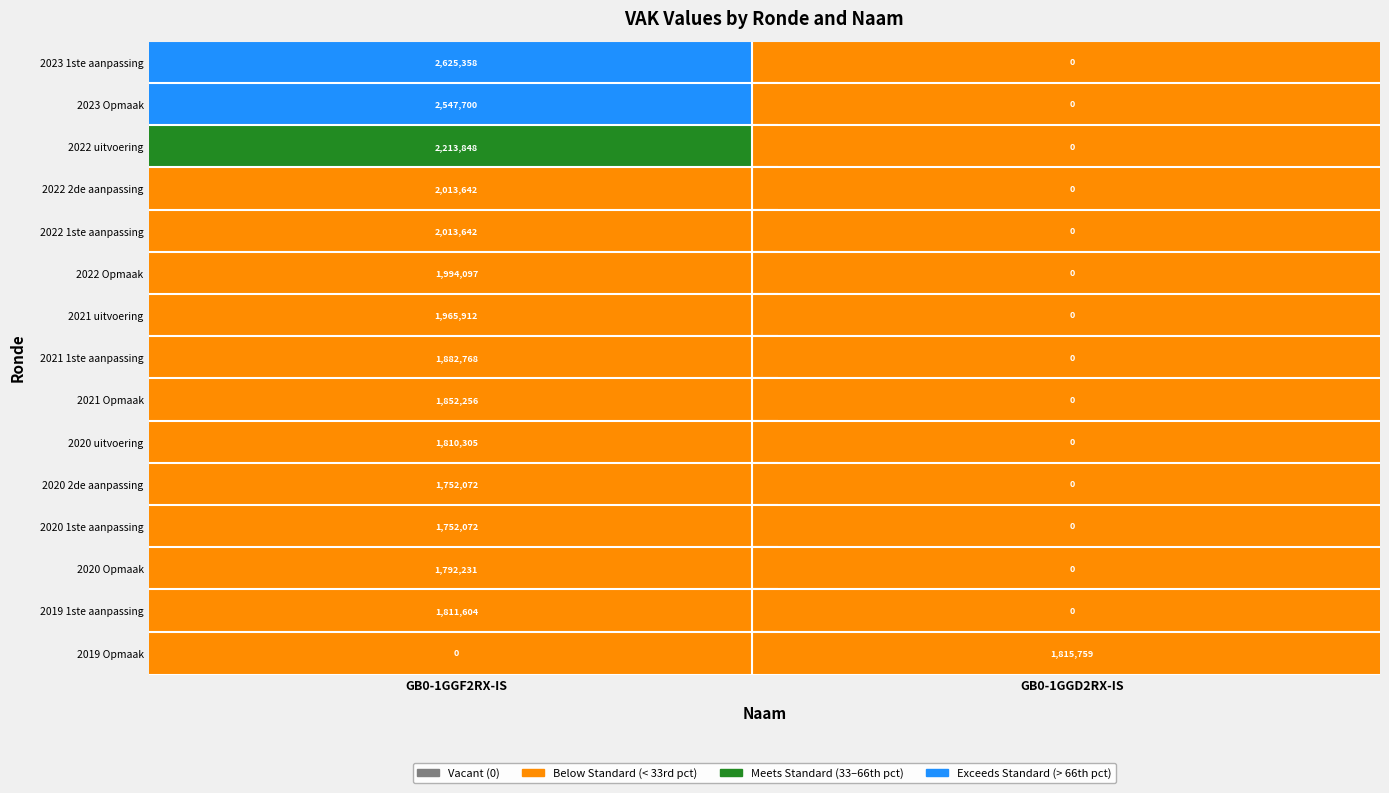

Between 2020 2de aanpassing and 2022 1ste aanpassing, which is larger?

2022 1ste aanpassing